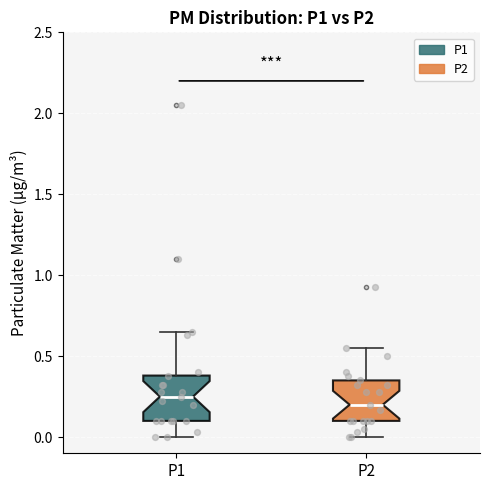

Where does the lower whisker of the box for P1 end on the y-axis? The values are not printed on the chart, so give them approximately, as read against the axis.

0.00